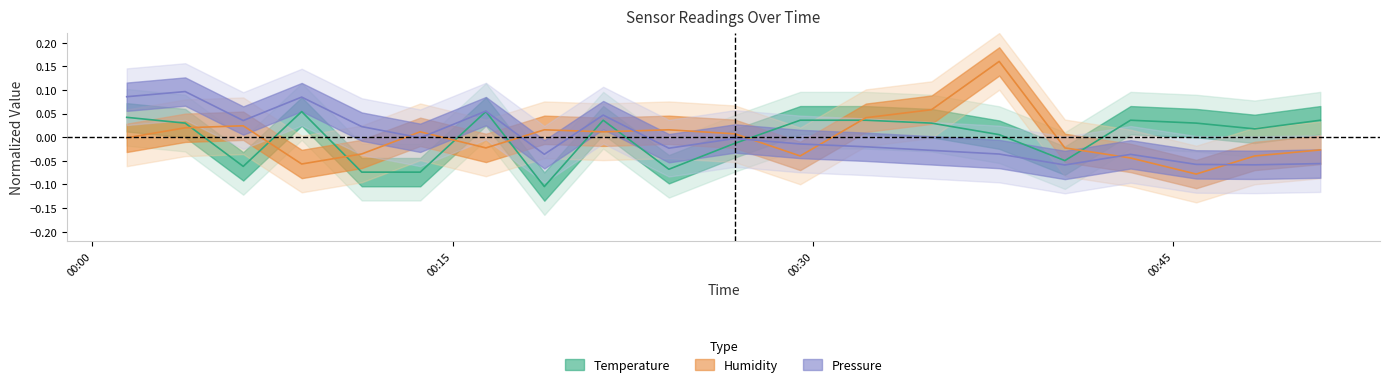

How many values in temperature are below zero?

7